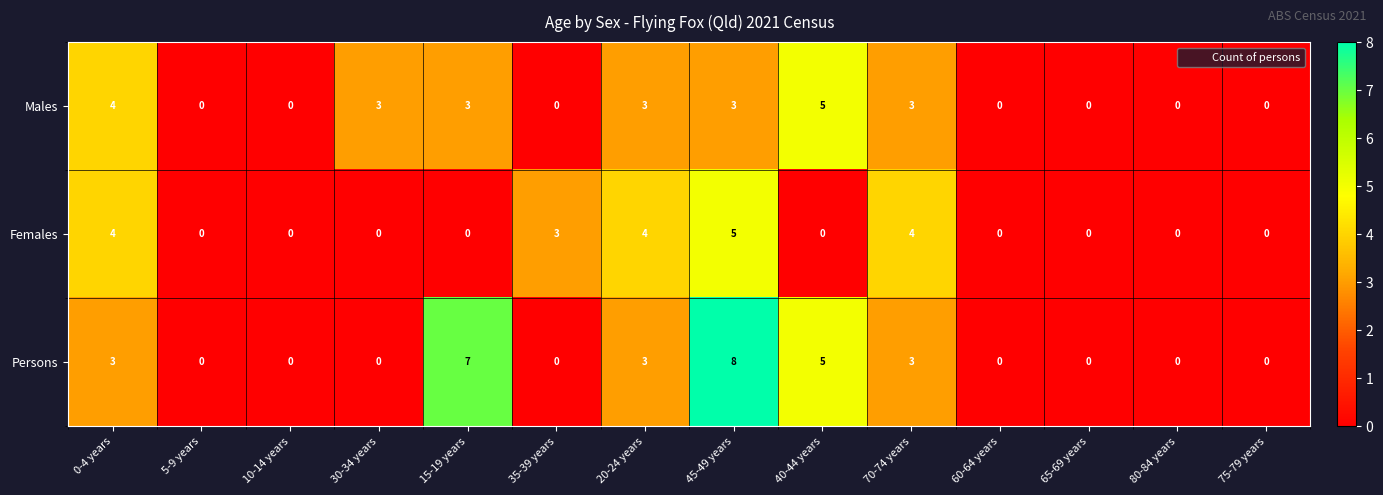

Is it true that Persons equals -5 at 30-34 years?

False